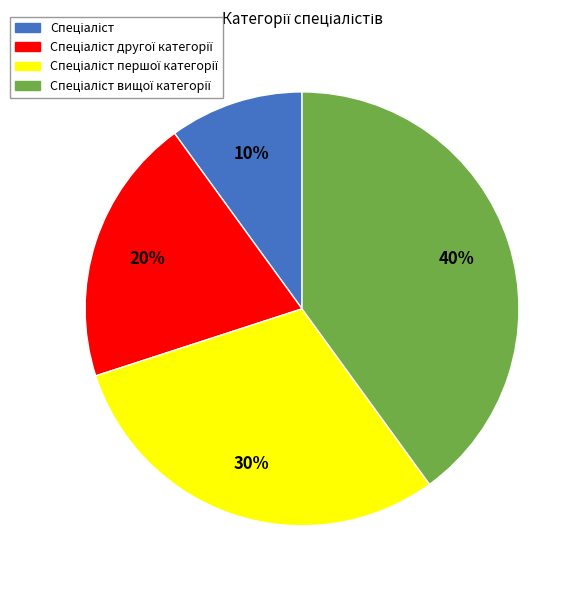

Is there a majority slice in this chart?

No